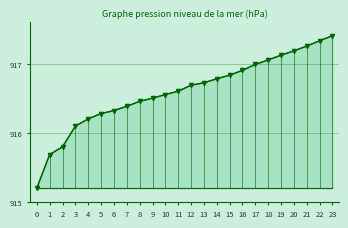

Is this an area chart (filled region under the line)?

Yes